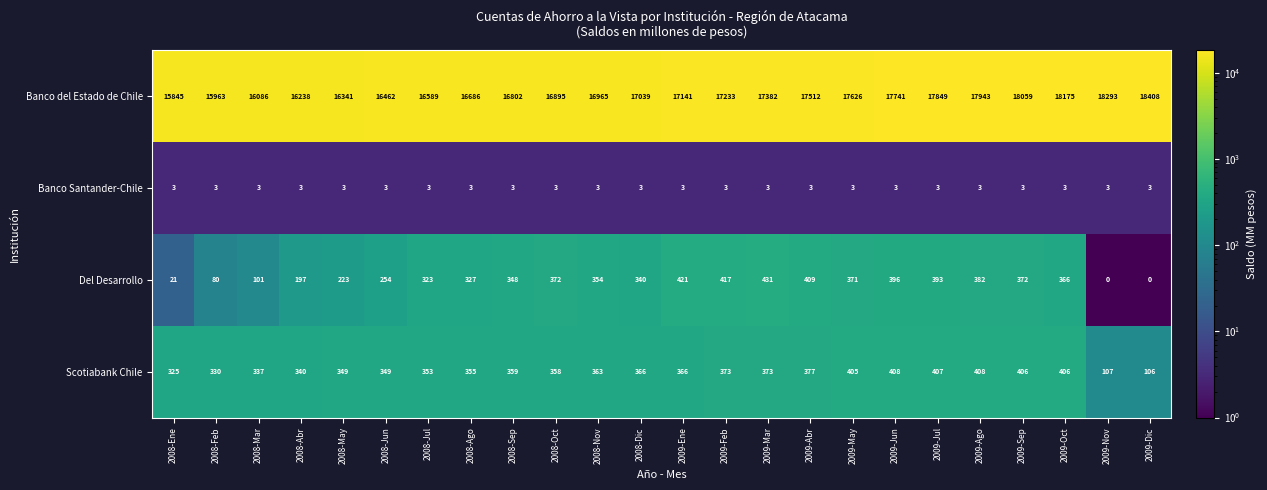

What is the difference between the second highest and second lowest values in the Scotiabank Chile series?

301